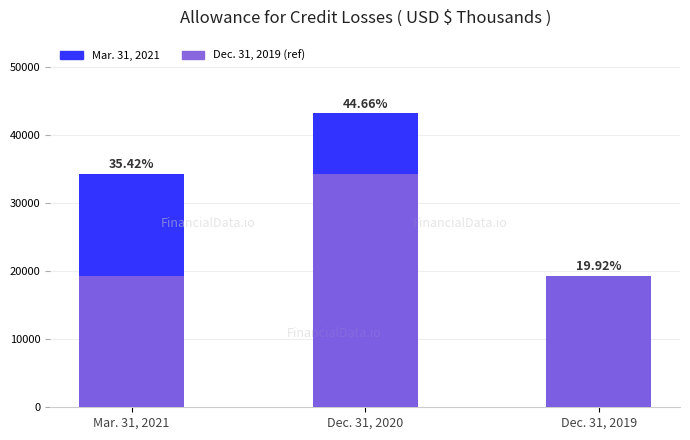

What is the value of the Mar. 31, 2021 bar at the 3rd from the left?

19280